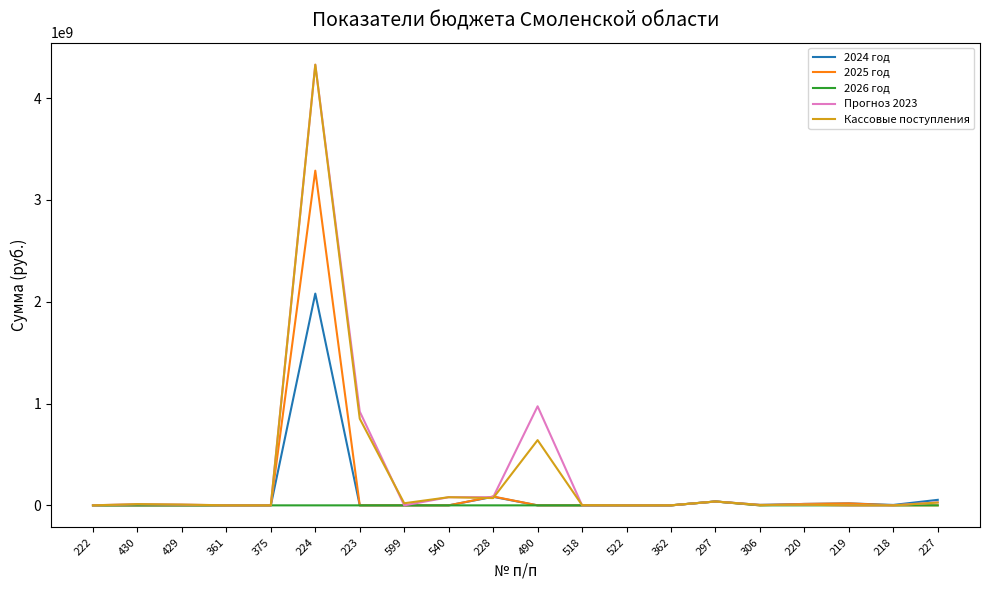

At which category is the sum across all series the highest?

224